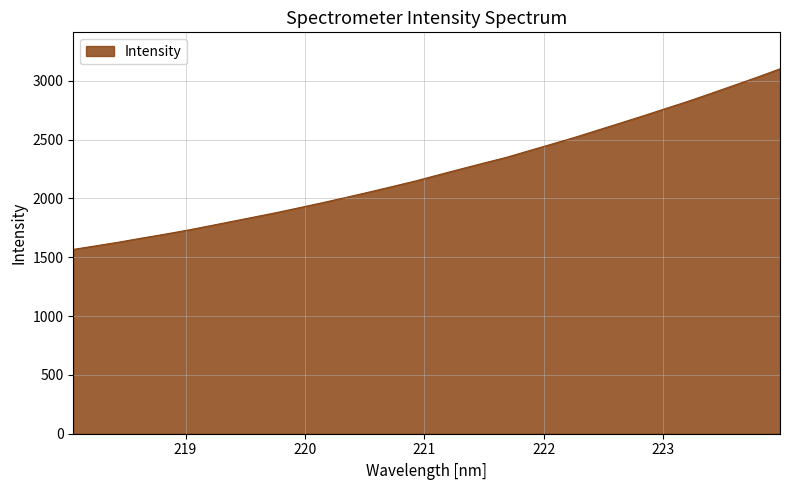

What is the greatest value displayed?

3100.7